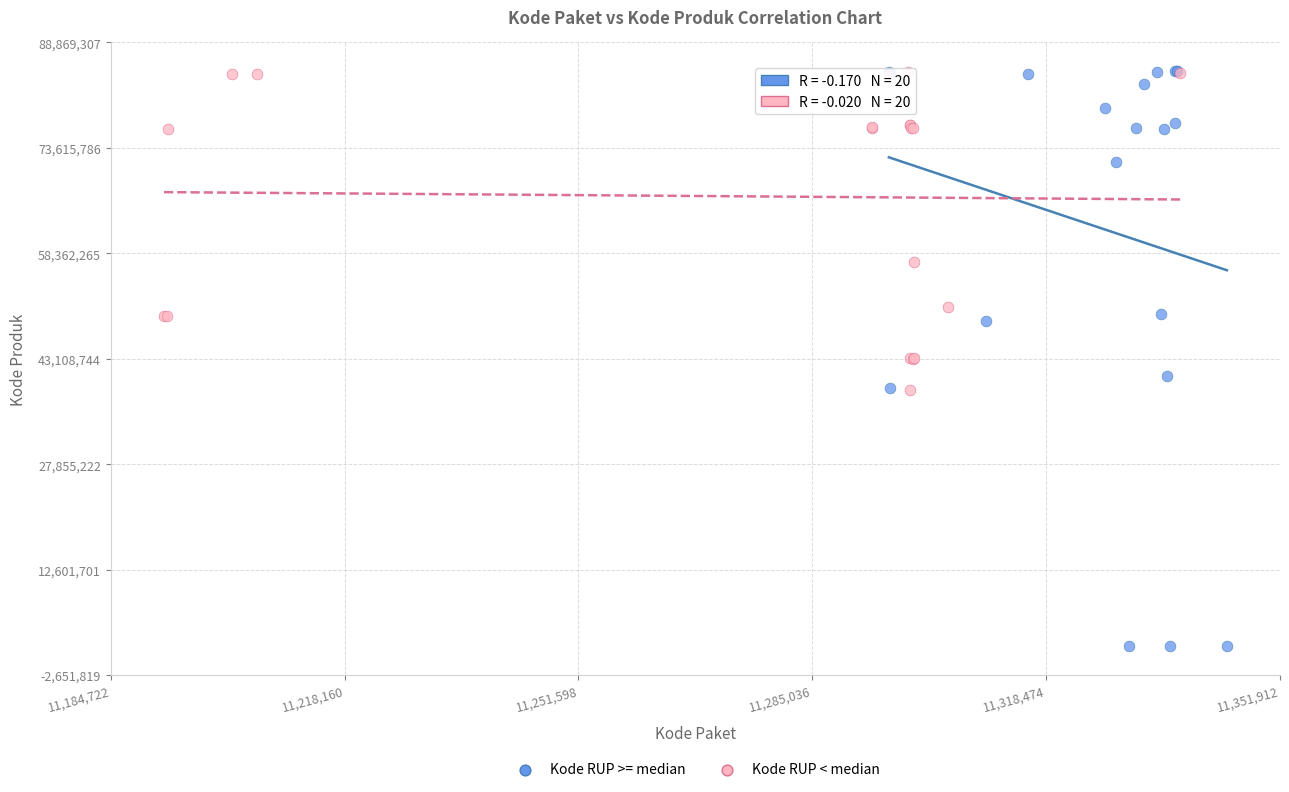

Which series has the widest spread of Y values?

Kode RUP >= median